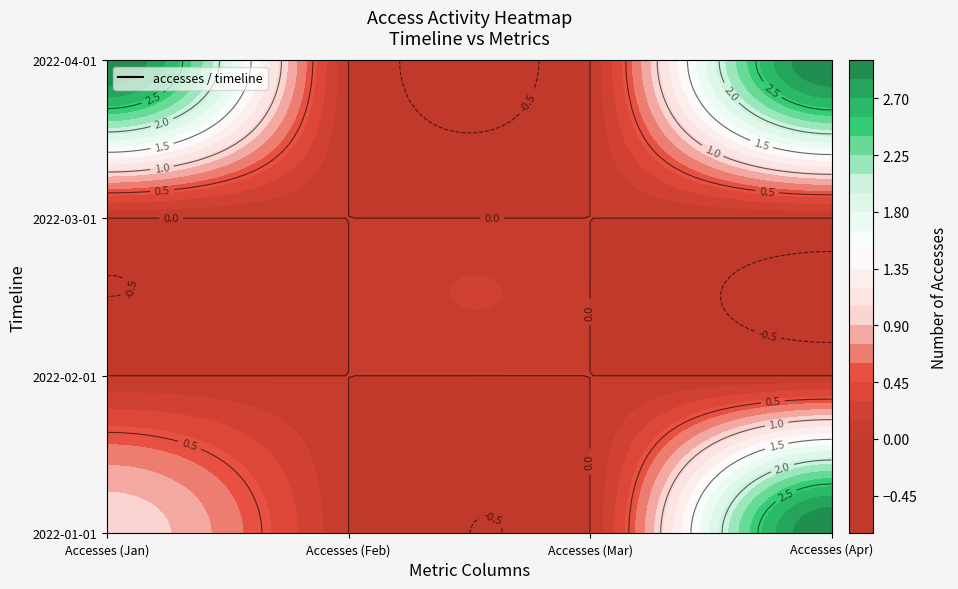

Rank the series by their maximum value, from highest to lowest.

2022-01, 2022-04, 2022-02, 2022-03